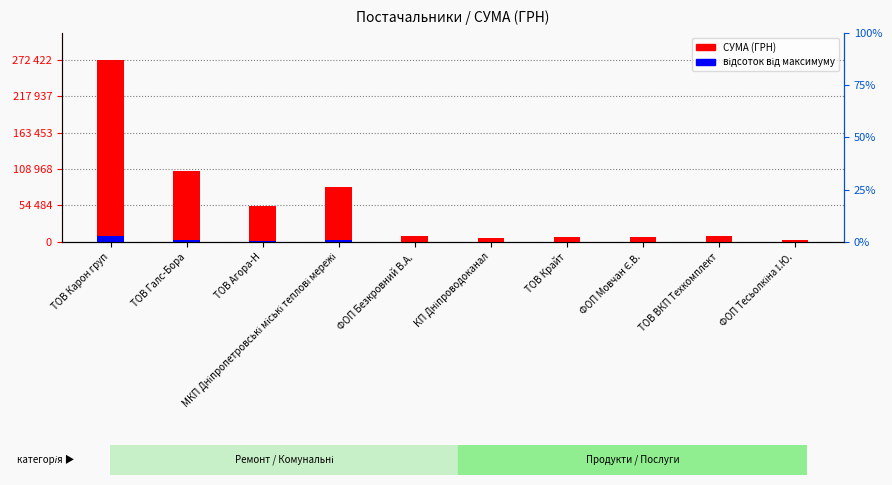

At how many categories does at least one series exceed 225885?

1